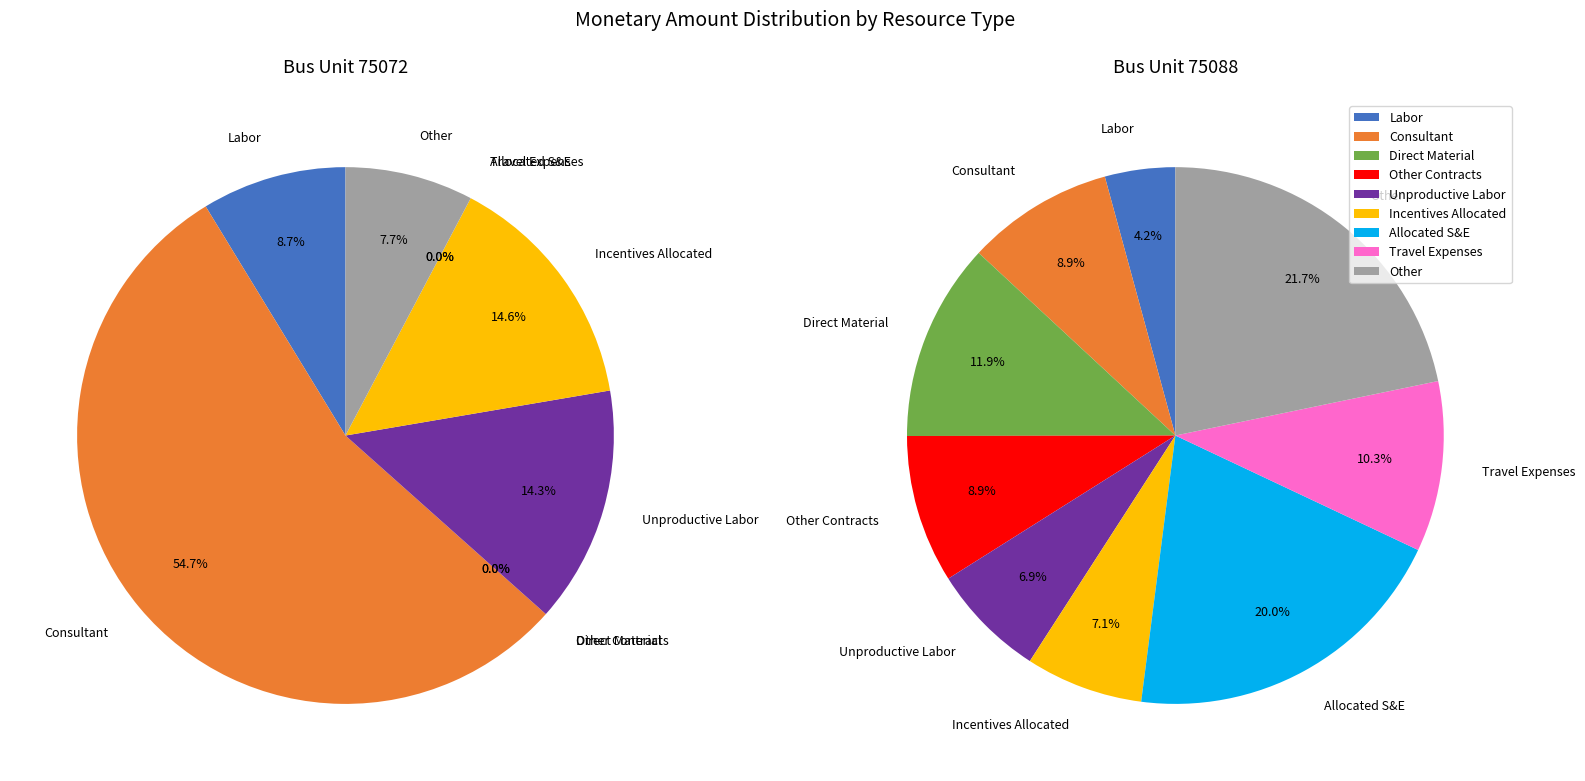

Do Incentives Allocated and Allocated S&E (Non-Labor) together represent more than half of the pie?

No